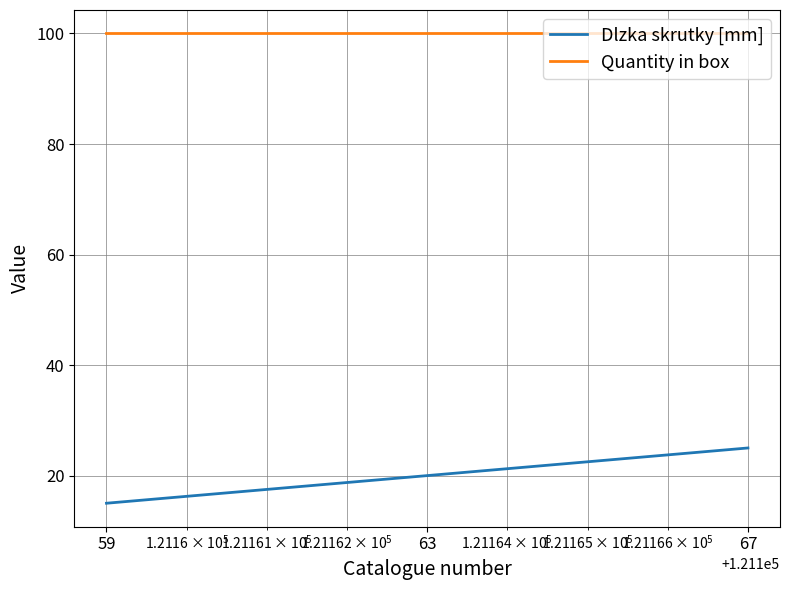

List the series in order of their peak value, highest first.

Quantity in box, Dlzka skrutky [mm]